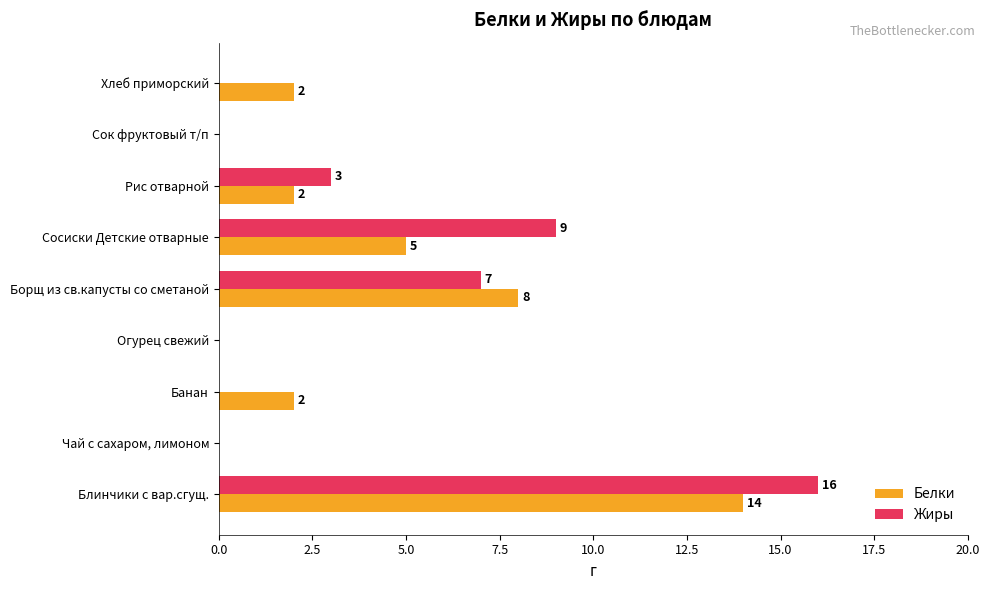

How many Белки values are between 0 and 5?

7